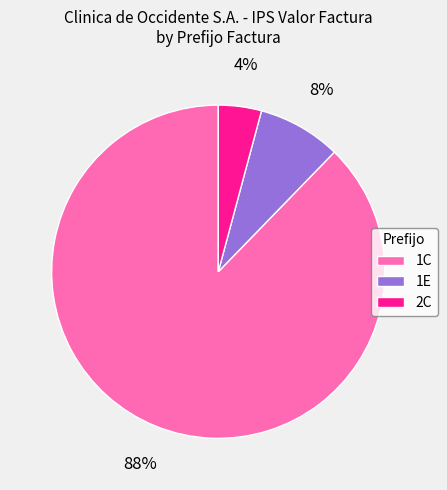

Which slice is the smallest?

2C